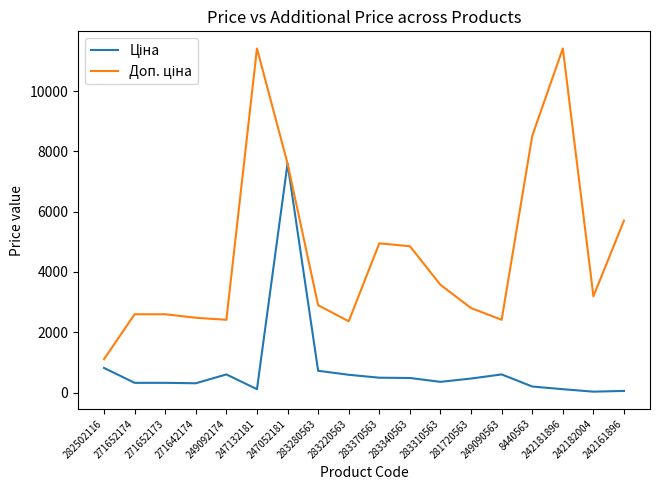

Rank the categories by Доп. ціна value from lowest to highest.

282502116, 283220563, 249092174, 249090563, 271642174, 271652174, 271652173, 281720563, 283280563, 242182004, 283310563, 283340563, 283370563, 242161896, 247052181, 8440563, 247132181, 242181896